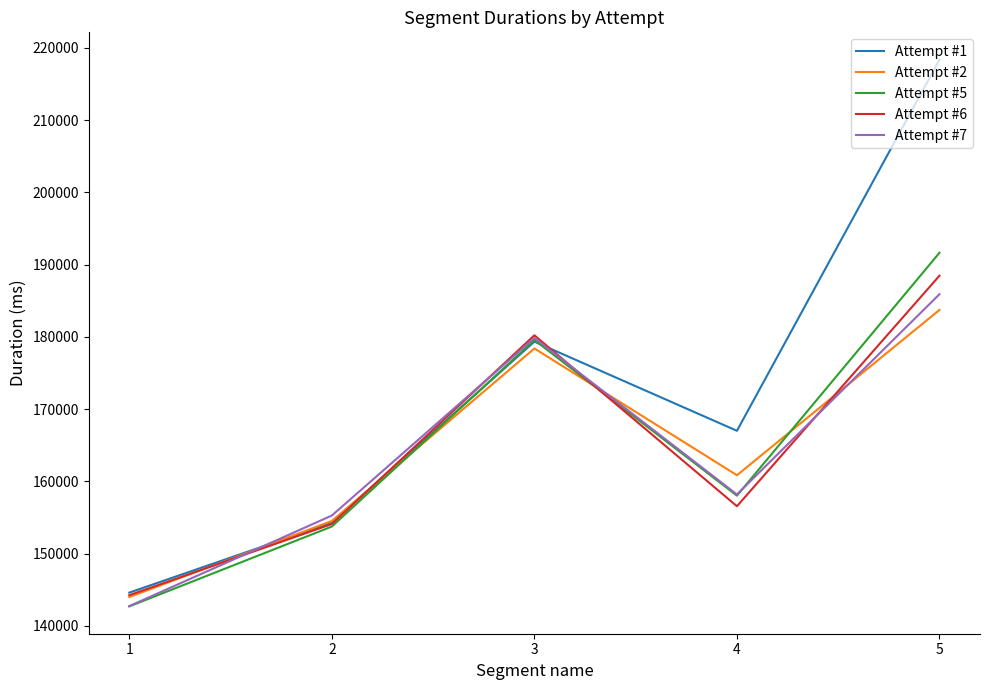

What is the difference between the maximum and minimum values in the Attempt #5 series?

48944